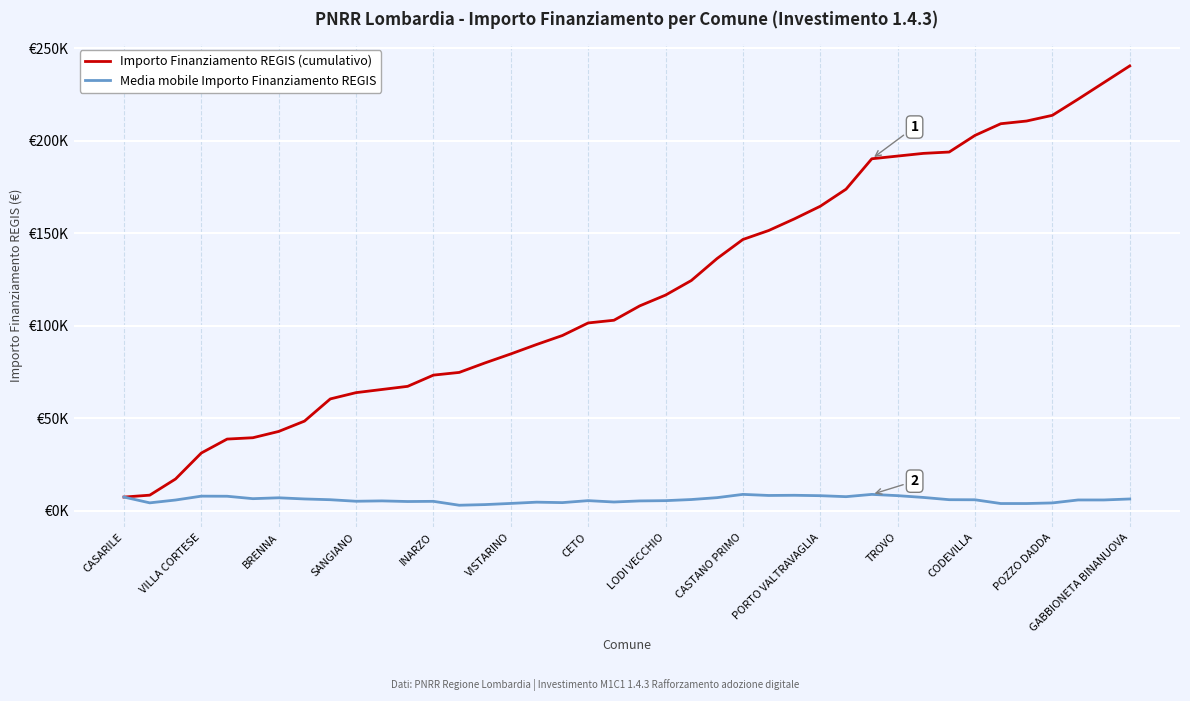

Is this an area chart (filled region under the line)?

No